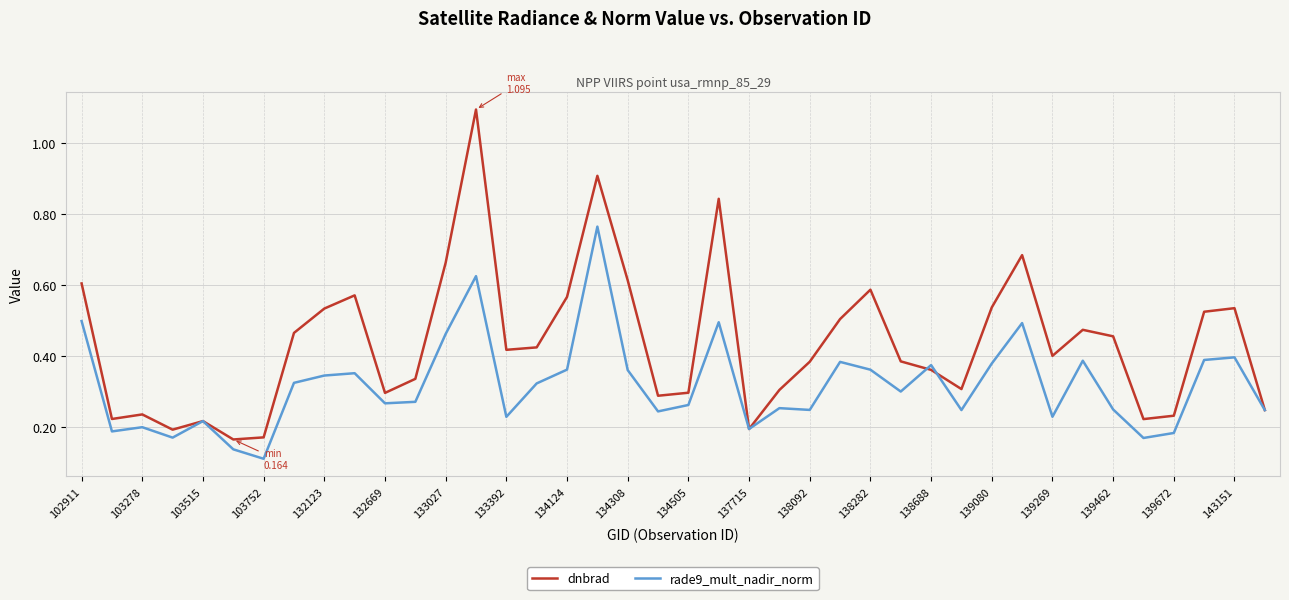

Count the rade9_mult_nadir_norm values in the range 0 to 1.

40